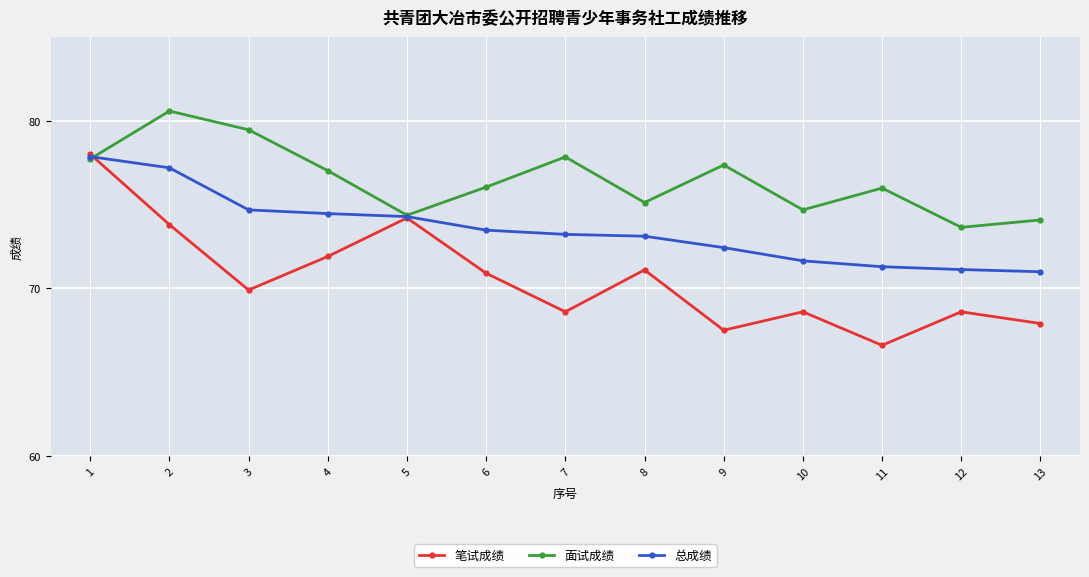

What is the smallest value displayed?

66.6